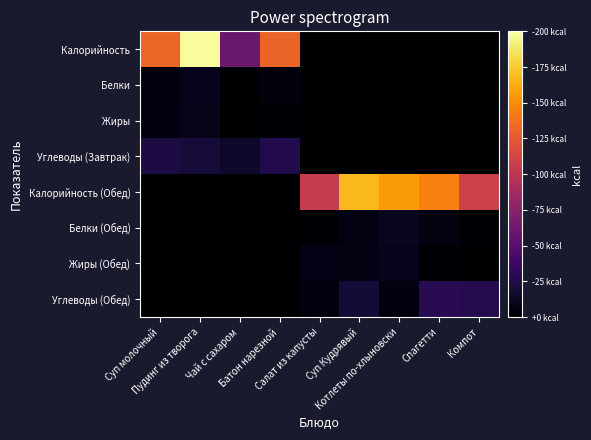

What is the difference between the highest and lowest values at Спагетти?

145.0